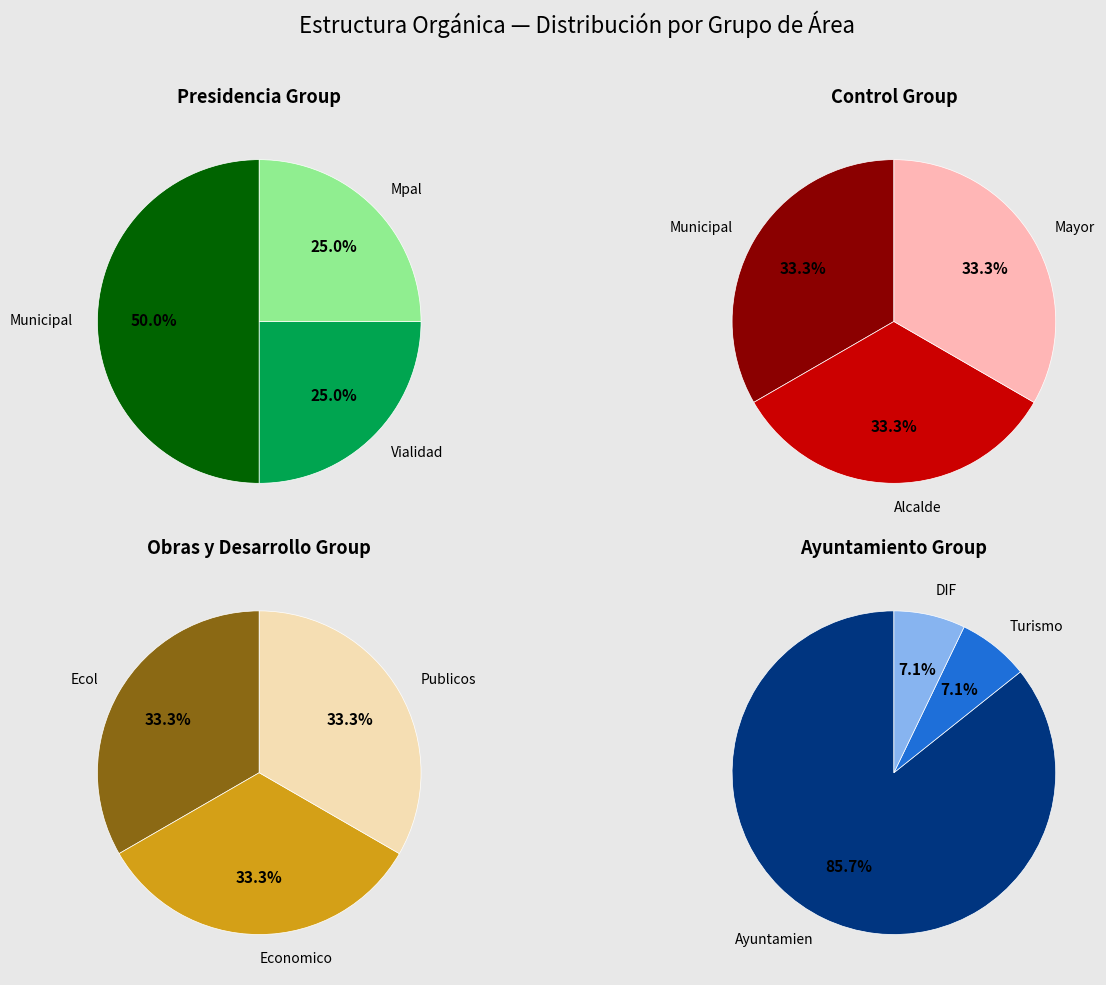

Which category has the biggest portion of the pie?

Ayuntamiento